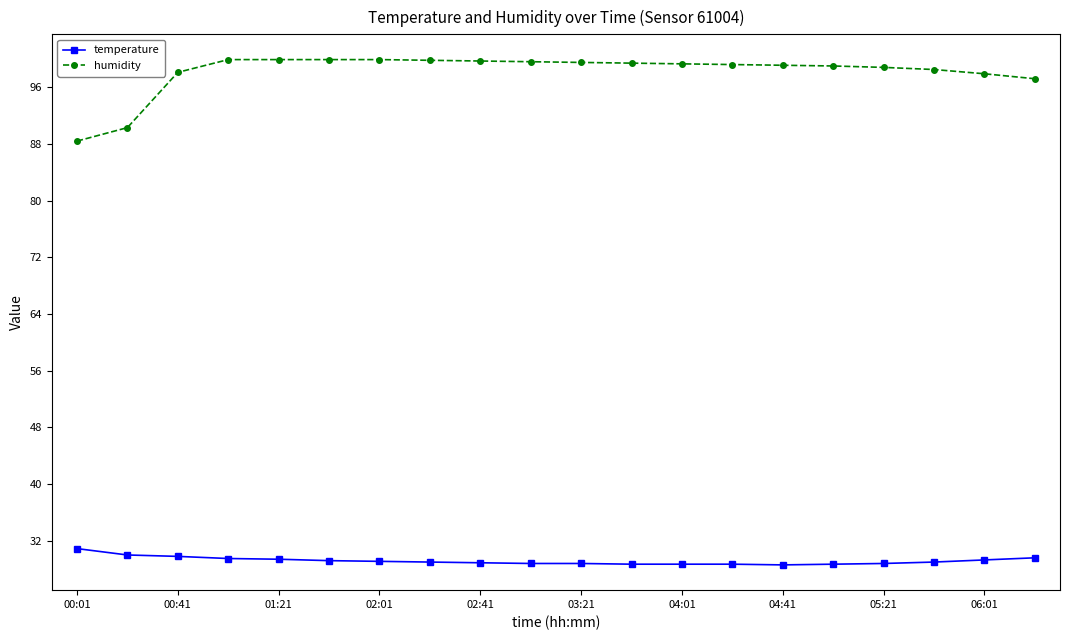

What is the value of the temperature point at the 15th from the left?

28.6